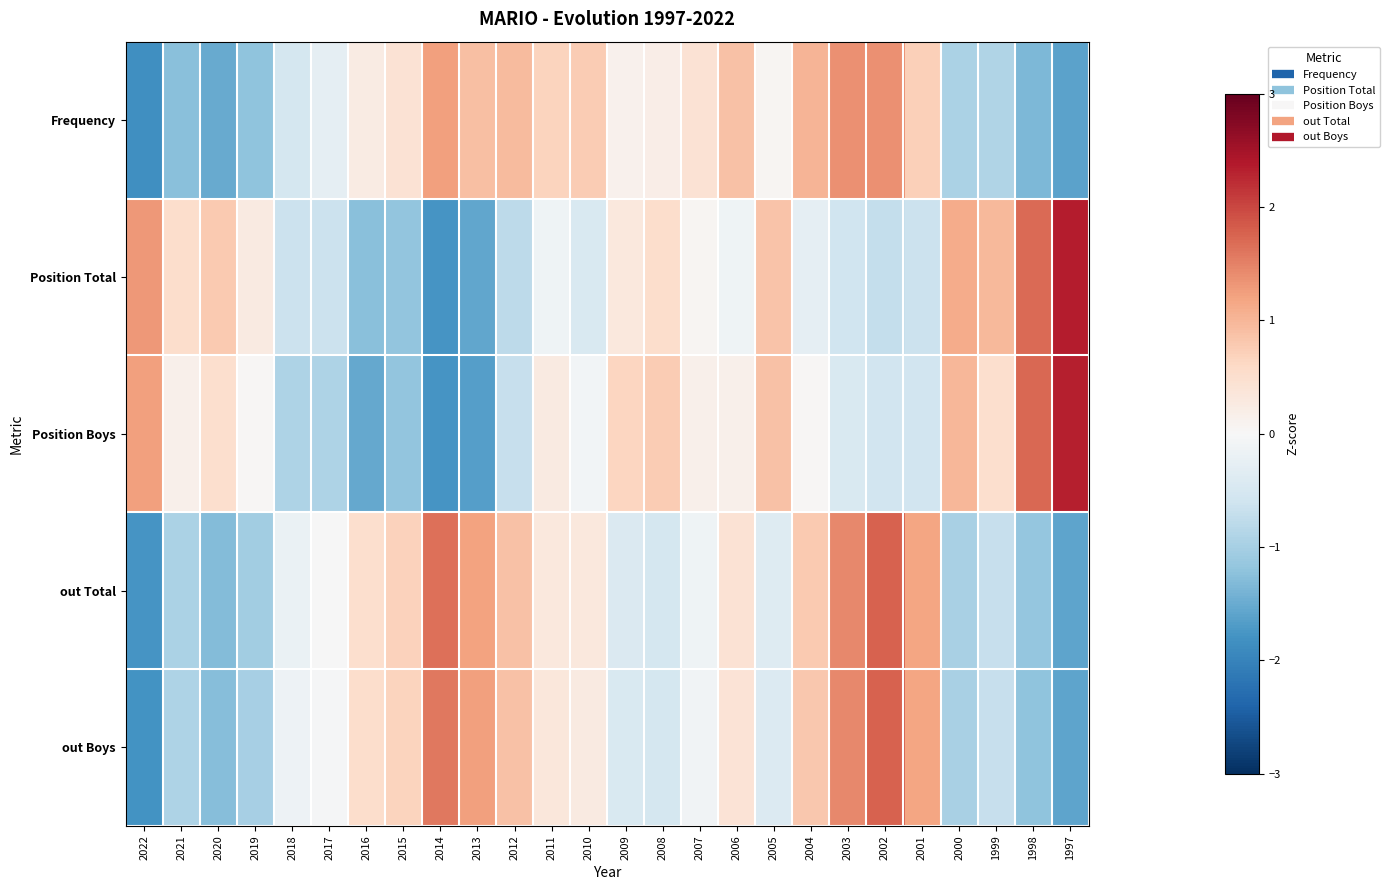

Reading left to right, list all the values displayed in this chart.

Frequency: 2022=-1.8	2021=-1.3	2020=-1.5	2019=-1.2	2018=-0.5	2017=-0.3	2016=0.2	2015=0.4	2014=1.2	2013=0.9	2012=1.0	2011=0.7	2010=0.8	2009=0.1	2008=0.2	2007=0.4	2006=0.9	2005=0.1	2004=1.0	2003=1.4	2002=1.4	2001=0.7	2000=-0.9	1999=-0.9	1998=-1.3	1997=-1.6
Position Total: 2022=1.3	2021=0.5	2020=0.8	2019=0.3	2018=-0.7	2017=-0.7	2016=-1.2	2015=-1.2	2014=-1.8	2013=-1.6	2012=-0.8	2011=-0.1	2010=-0.5	2009=0.3	2008=0.5	2007=0.1	2006=-0.1	2005=0.9	2004=-0.3	2003=-0.6	2002=-0.7	2001=-0.7	2000=1.1	1999=1.0	1998=1.7	1997=2.4
Position Boys: 2022=1.2	2021=0.2	2020=0.5	2019=0.0	2018=-0.9	2017=-0.9	2016=-1.5	2015=-1.2	2014=-1.8	2013=-1.7	2012=-0.7	2011=0.3	2010=-0.1	2009=0.6	2008=0.8	2007=0.2	2006=0.2	2005=0.9	2004=0.0	2003=-0.4	2002=-0.6	2001=-0.6	2000=1.0	1999=0.5	1998=1.7	1997=2.3
out Total: 2022=-1.8	2021=-0.9	2020=-1.3	2019=-1.0	2018=-0.2	2017=-0.0	2016=0.5	2015=0.7	2014=1.6	2013=1.2	2012=0.9	2011=0.3	2010=0.3	2009=-0.4	2008=-0.5	2007=-0.1	2006=0.4	2005=-0.4	2004=0.8	2003=1.4	2002=1.8	2001=1.2	2000=-1.0	1999=-0.7	1998=-1.2	1997=-1.6
out Boys: 2022=-1.8	2021=-0.9	2020=-1.3	2019=-1.0	2018=-0.1	2017=-0.0	2016=0.5	2015=0.7	2014=1.6	2013=1.2	2012=0.9	2011=0.3	2010=0.3	2009=-0.5	2008=-0.5	2007=-0.1	2006=0.4	2005=-0.4	2004=0.8	2003=1.4	2002=1.8	2001=1.2	2000=-1.0	1999=-0.7	1998=-1.2	1997=-1.6